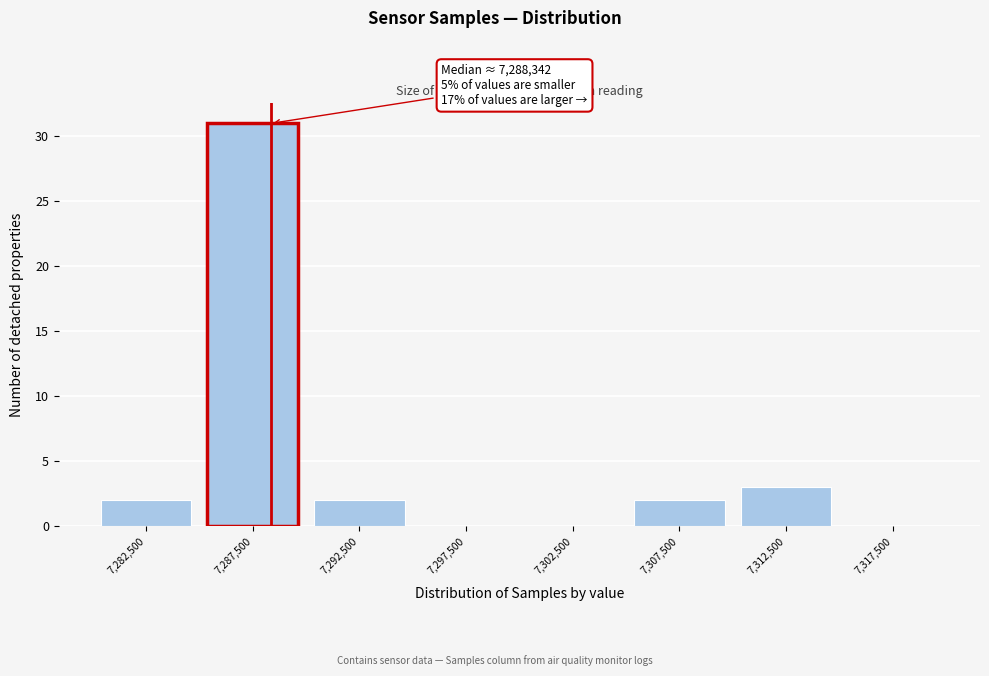

Which range on the x-axis has the tallest bar?

7285000 to 7290000